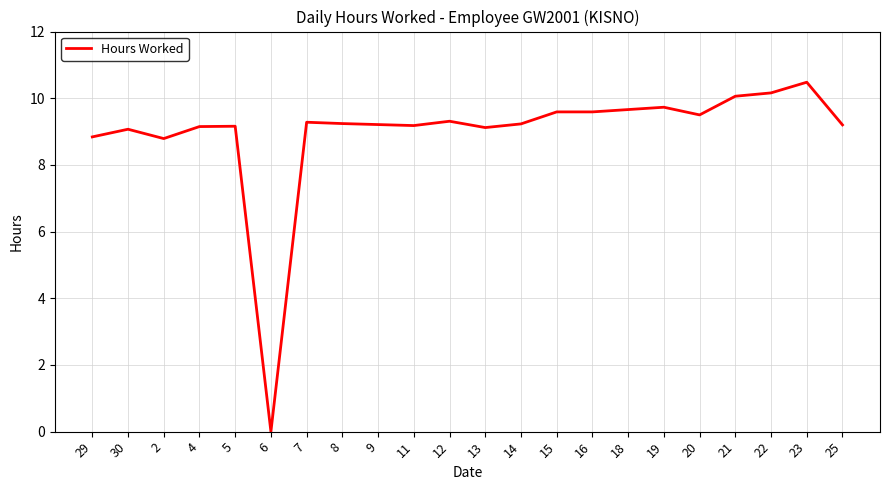

What is the approximate value at 18?

9.7